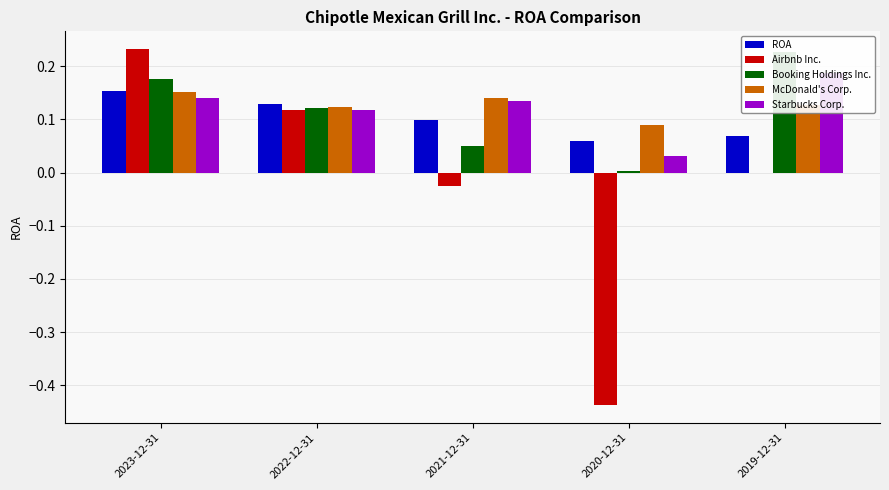

List the labels in order of Starbucks Corp. value, smallest first.

2020-12-31, 2022-12-31, 2021-12-31, 2023-12-31, 2019-12-31